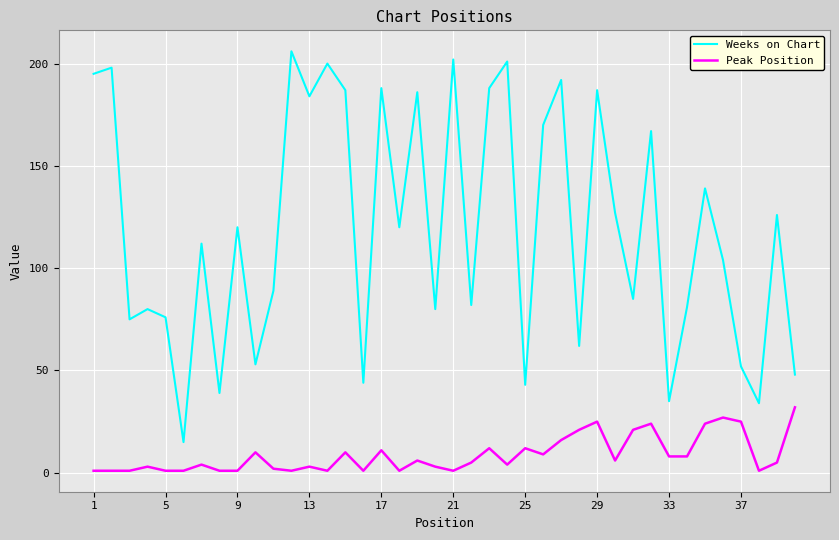

Which series has the widest spread of values?

Weeks on Chart